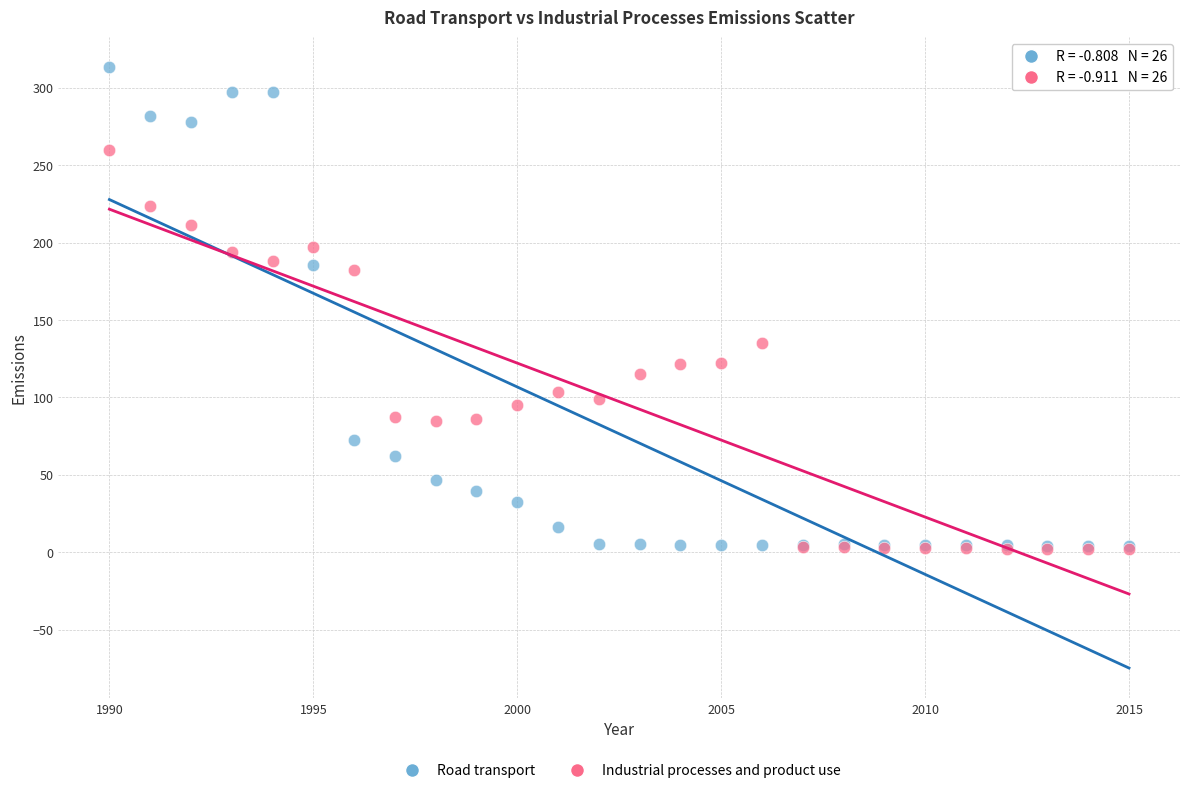

Which series has the widest spread of Y values?

Road transport